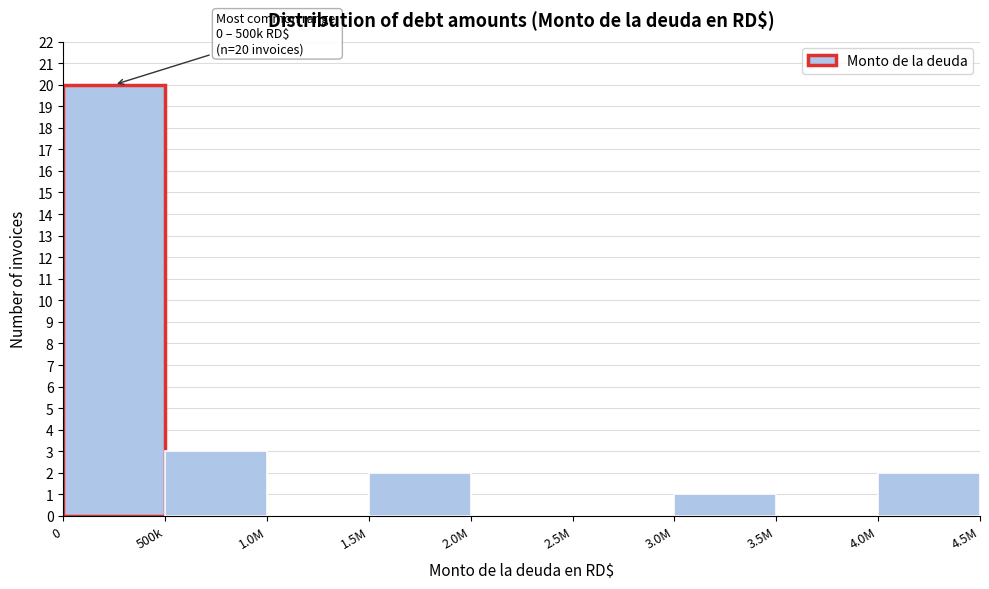

Reading right to left, list all the values displayed in this chart.

4.0M=2	3.5M=0	3.0M=1	2.5M=0	2.0M=0	1.5M=2	1.0M=0	500k=3	0=20